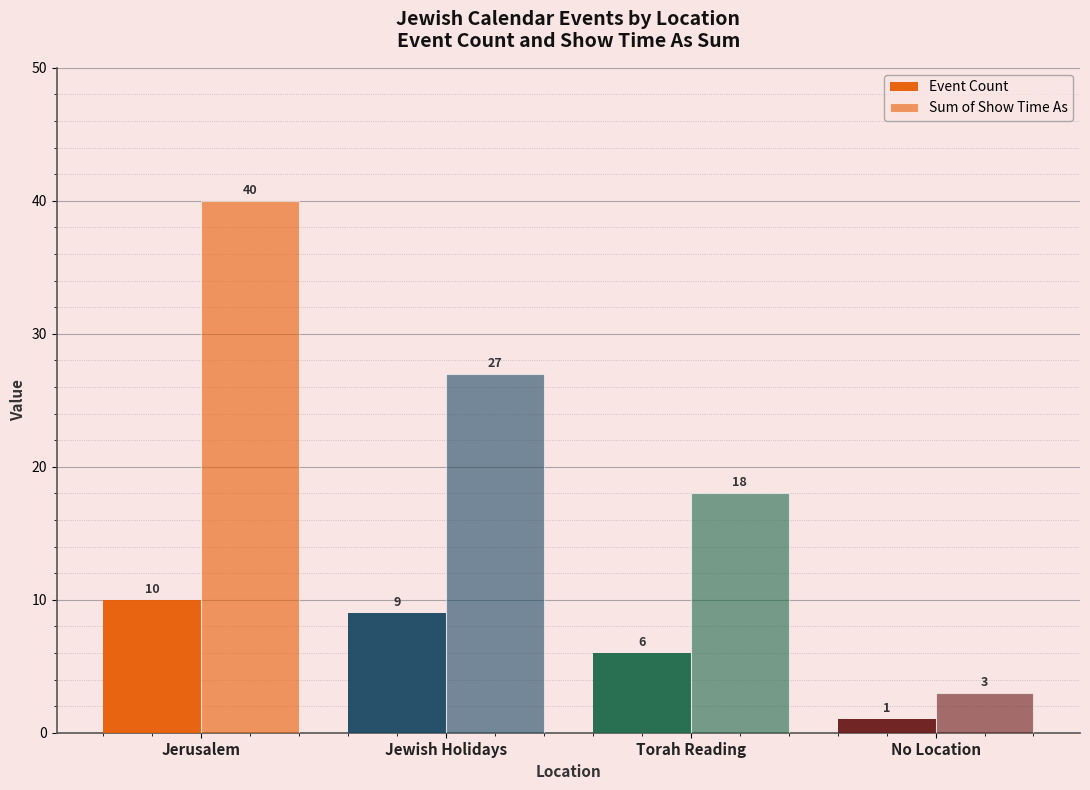

What is the label of the 1st bar from the left?

Jerusalem